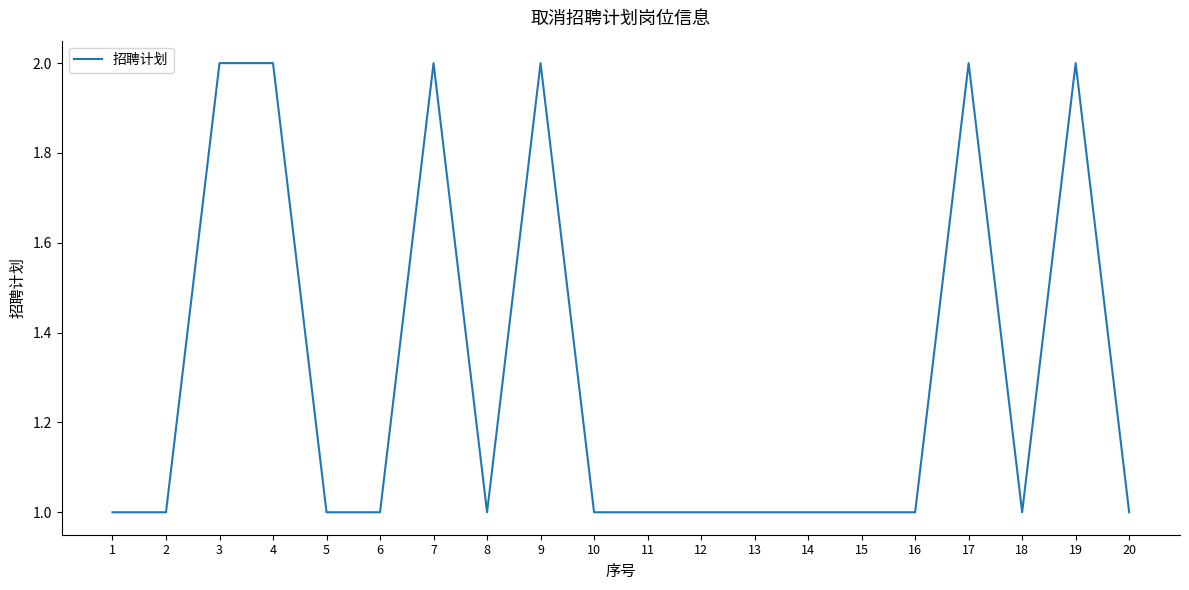

The value at 8 is 1. True or false?

True